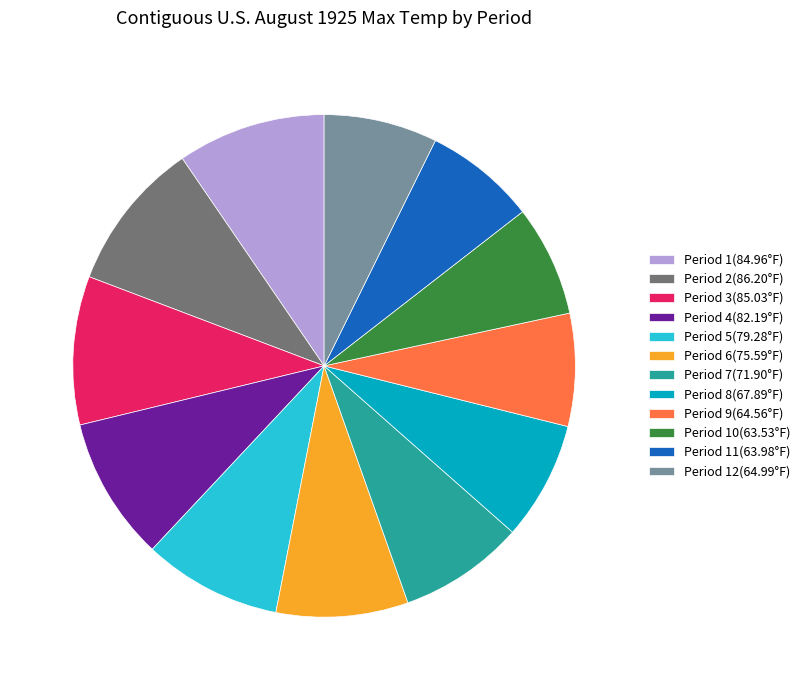

Between Period 3(85.03°F) and Period 7(71.90°F), which is larger?

Period 3(85.03°F)